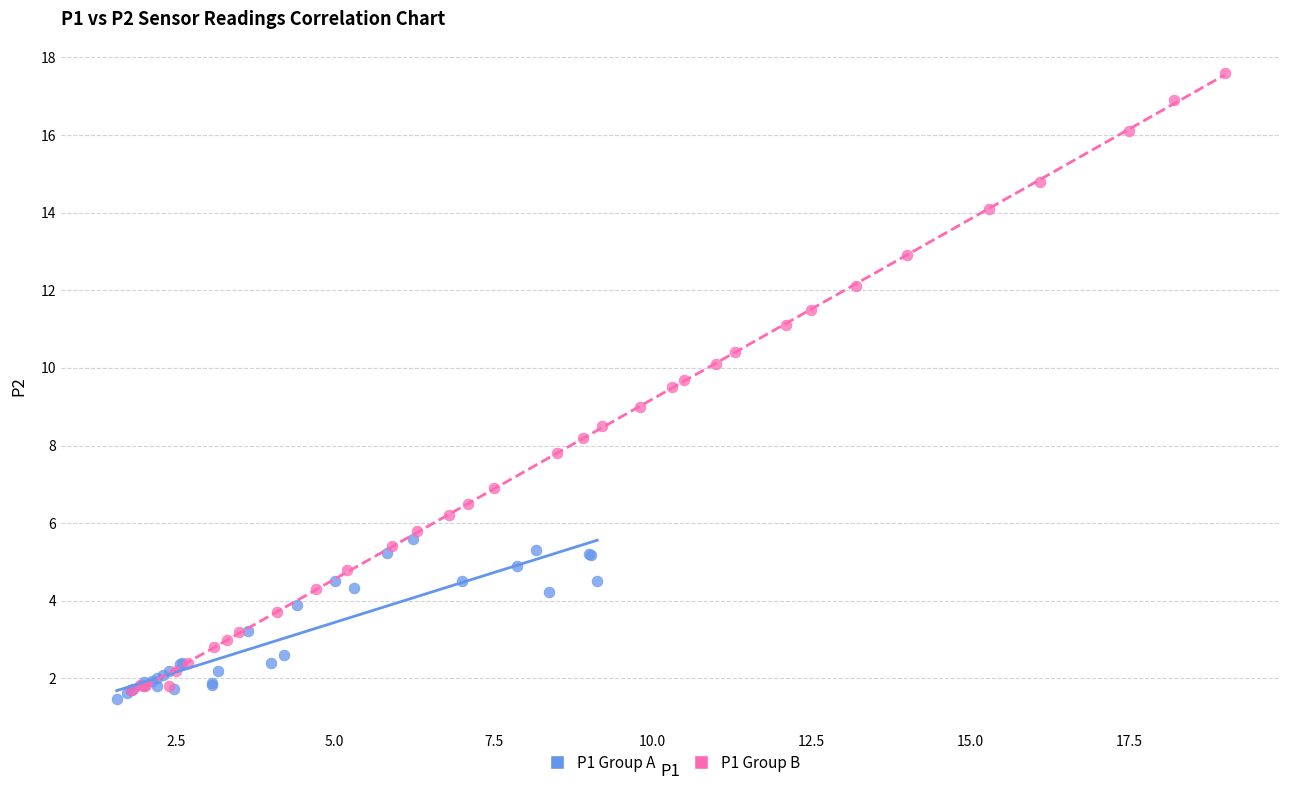

Which series reaches the maximum Y coordinate?

P1 Group B